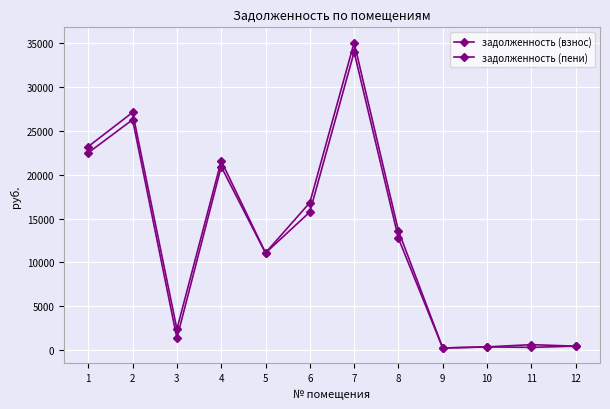

At 2, list the series in order from largest to smallest.

задолженность (пени), задолженность (взнос)